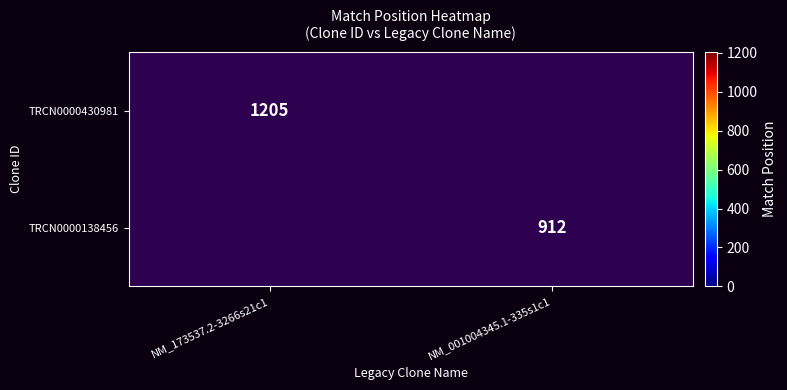

Is it true that TRCN0000430981 equals 834 at NM_173537.2-3266s21c1?

False